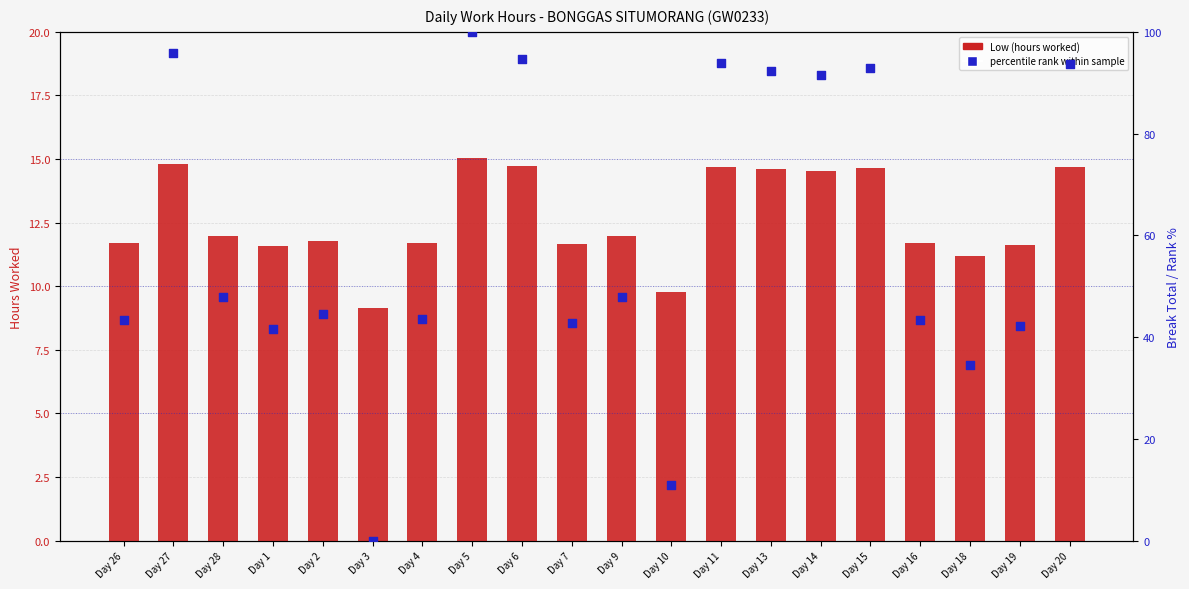

At which category is the sum across all series the highest?

Day 5